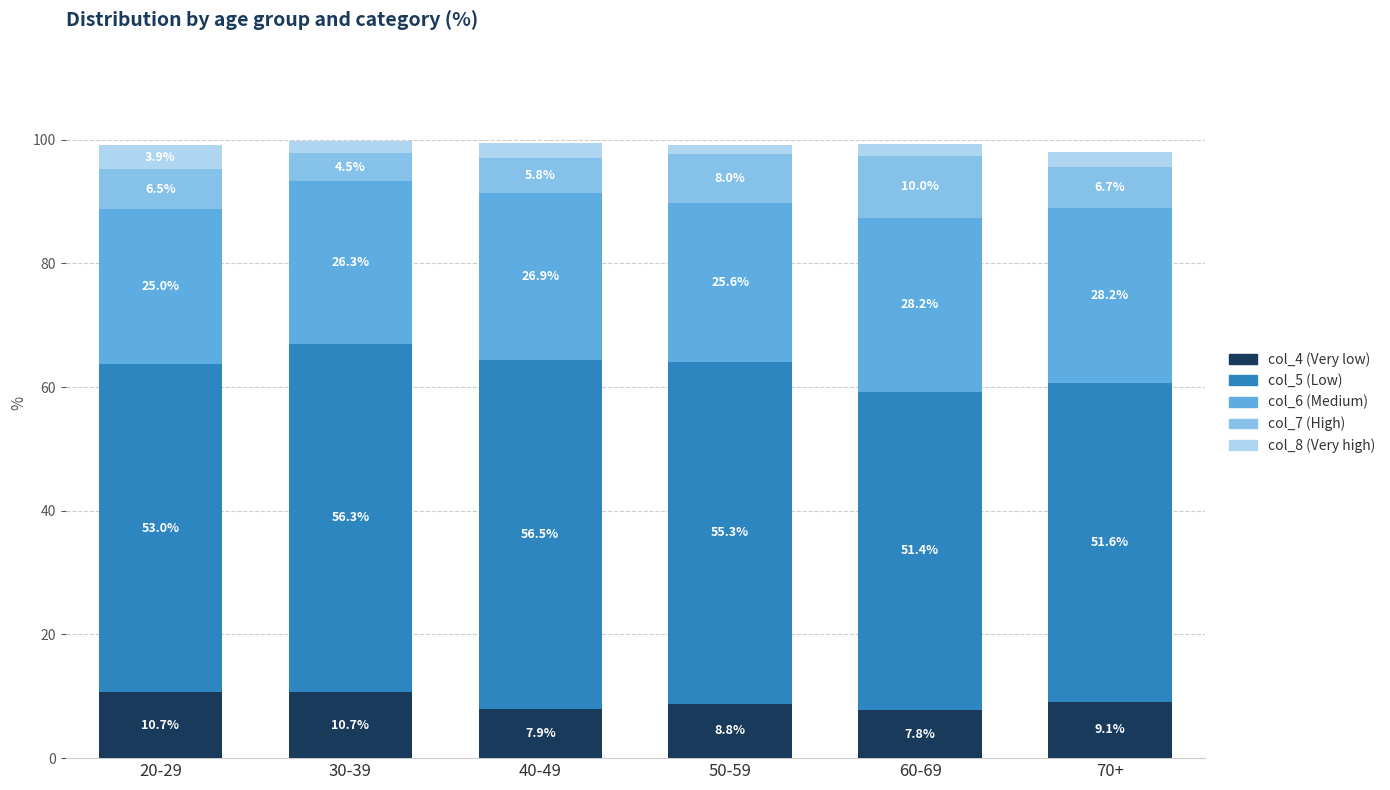

The value of col_4 (Very low) at 20-29 is 10.7. True or false?

True